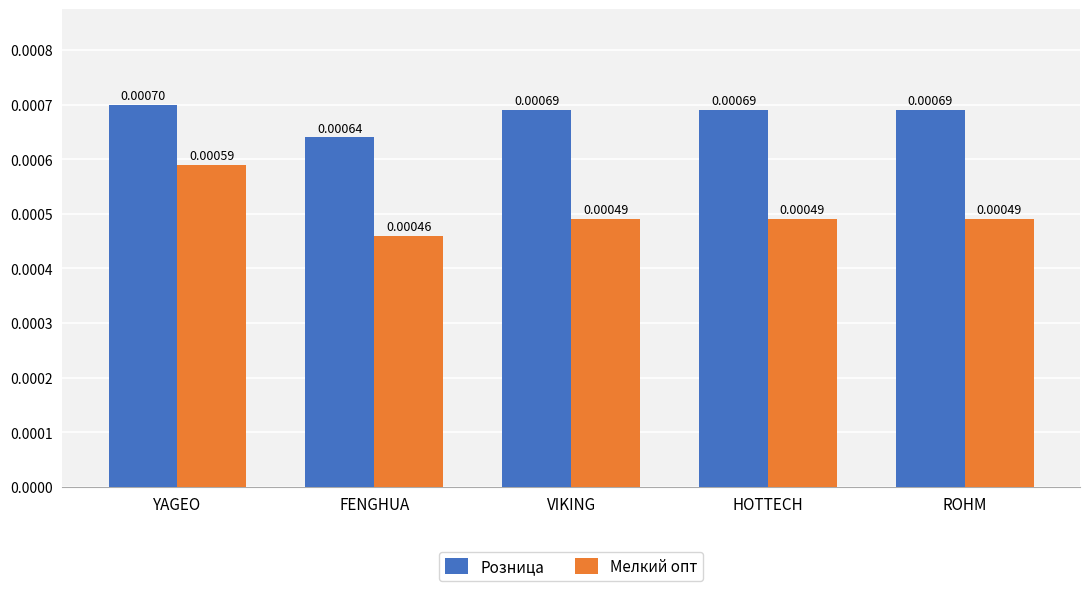

At HOTTECH, list the series in order from largest to smallest.

Розница, Мелкий опт